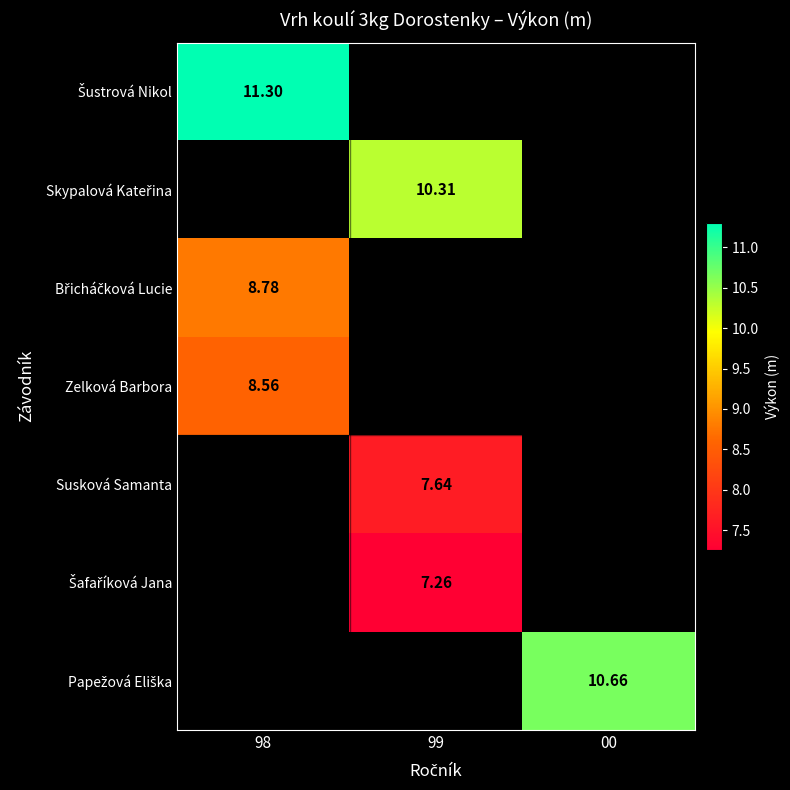

How many data points does each series have?

3